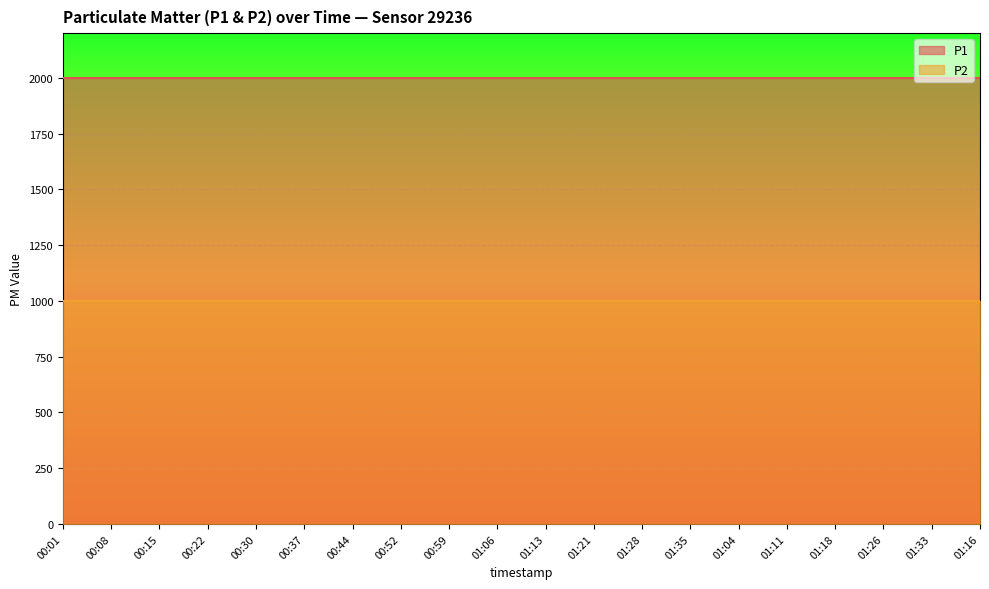

True or false: P1 and P2 cross at least once.

False